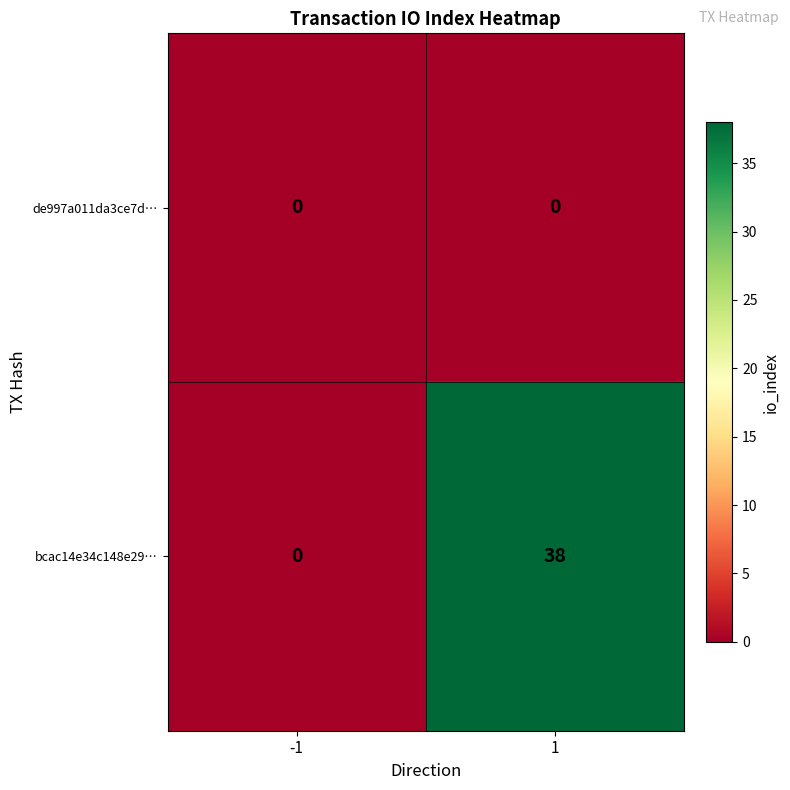

Reading left to right, what are all the values shown in this chart?

de997a011da3ce7d…: 0	0
bcac14e34c148e29…: 0	38